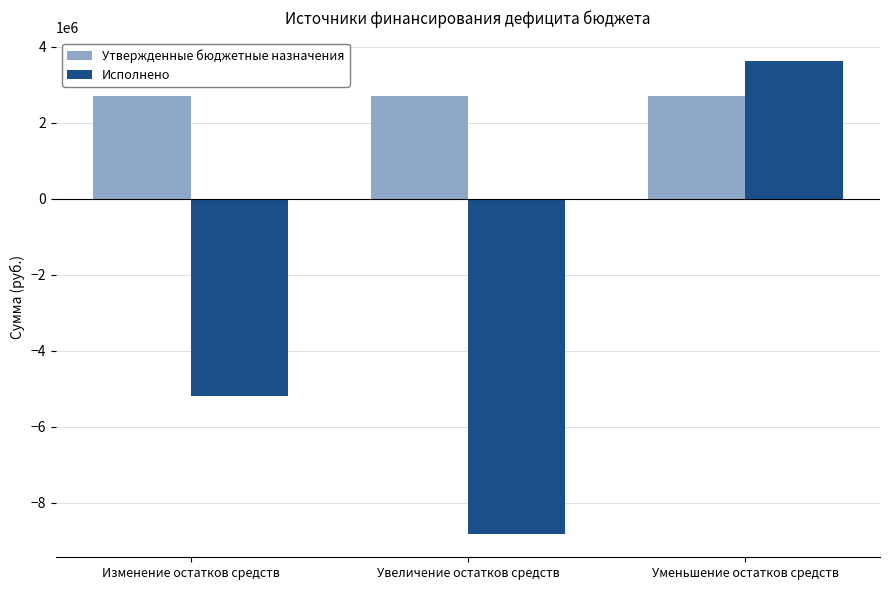

Where is Исполнено nearest to the value -2596664?

Изменение остатков средств